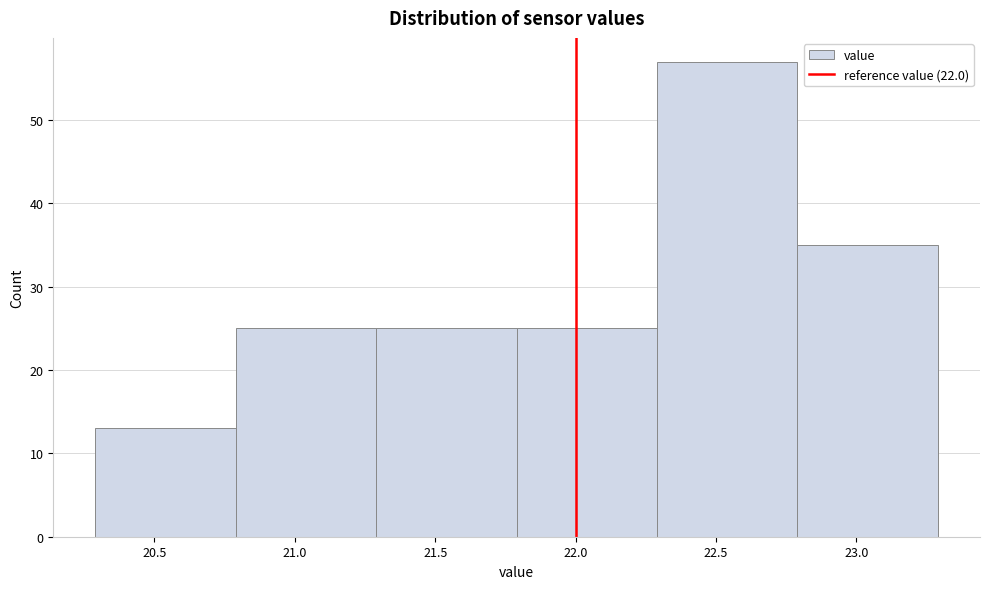

Over which range of the x-axis is the bar tallest?

22.29 to 22.79